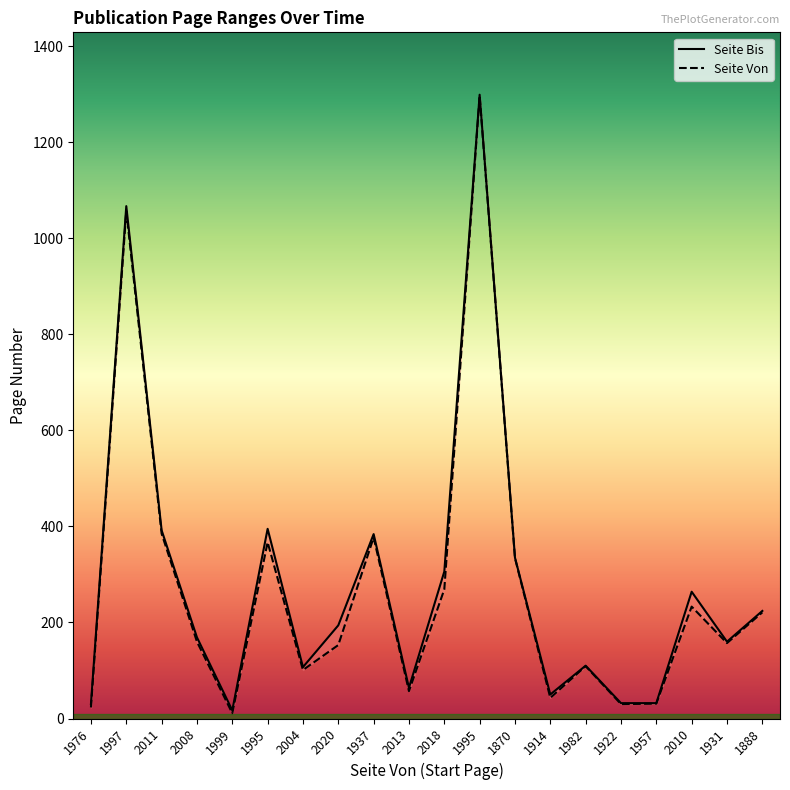

What are all the series names shown in the legend?

Seite Von, Seite Bis